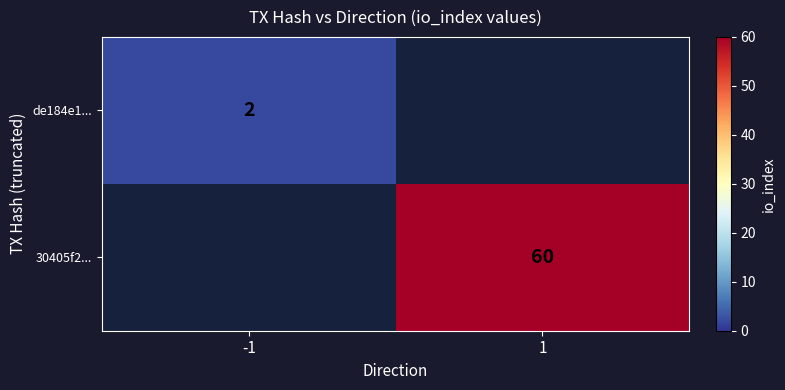

Is it true that 30405f2... equals 90 at 1?

False